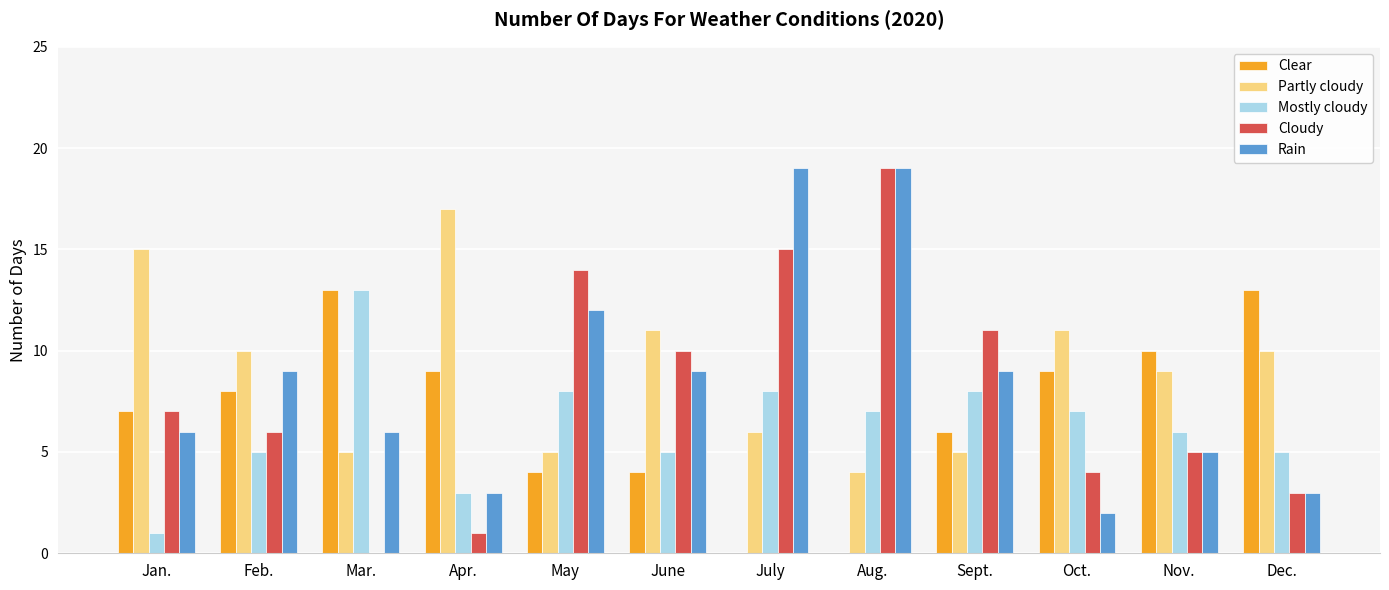

What is the sum of all Partly cloudy values?

108